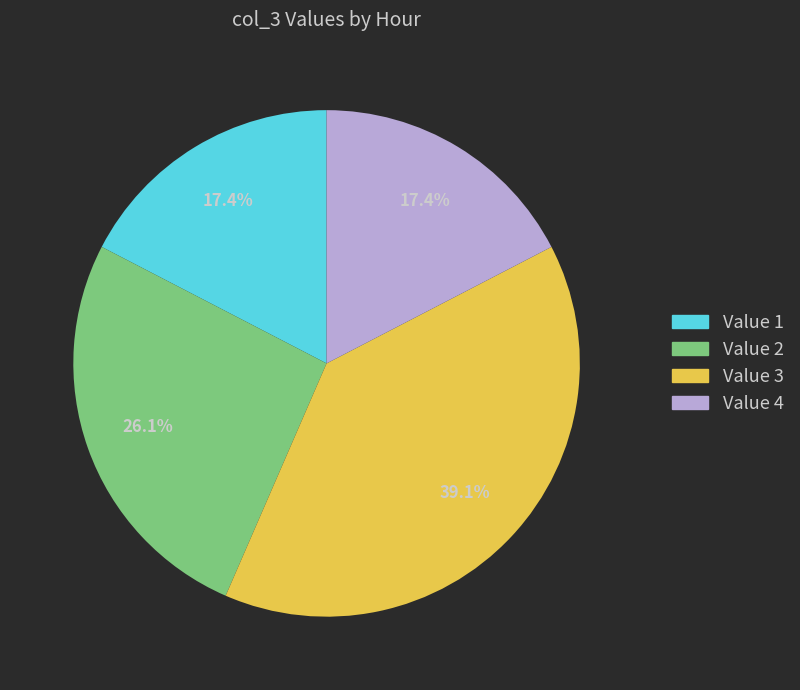

Is there a majority slice in this chart?

No